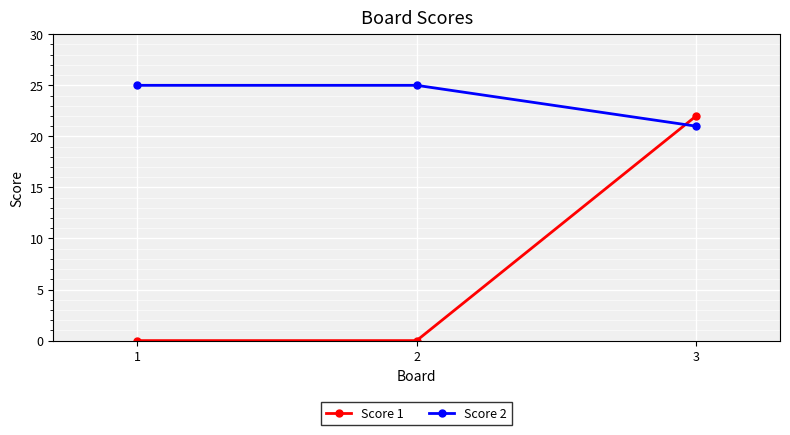

Reading left to right, what are all the values shown in this chart?

Score 1: 1=0	2=0	3=22
Score 2: 1=25	2=25	3=21